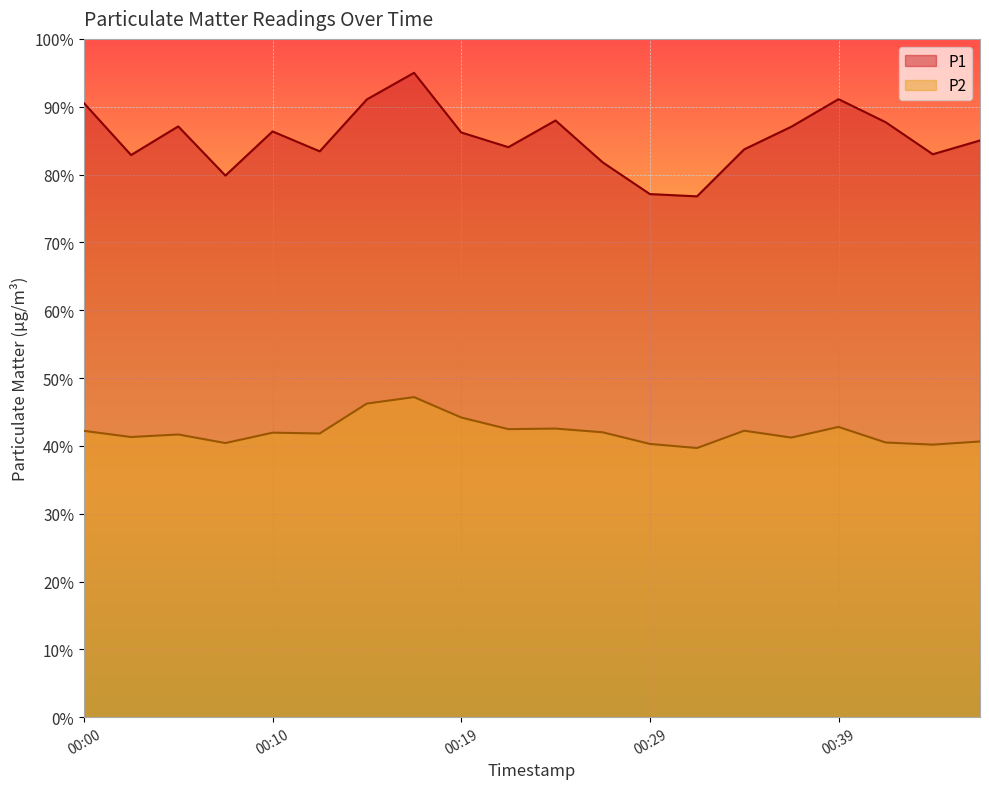

Which label corresponds to the smallest value in the chart?

00:32